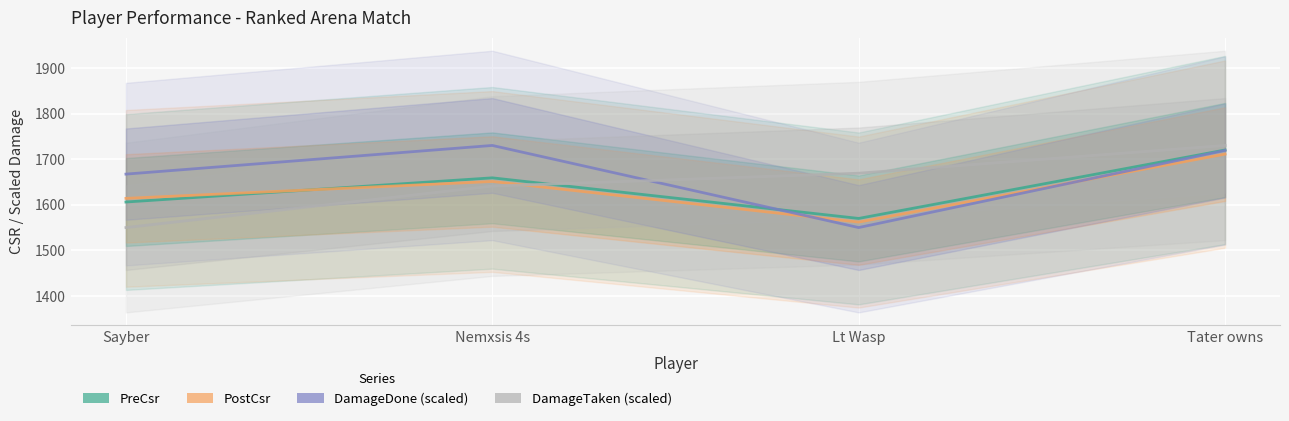

Is it true that DamageDone equals 658.3 at Sayber?

False